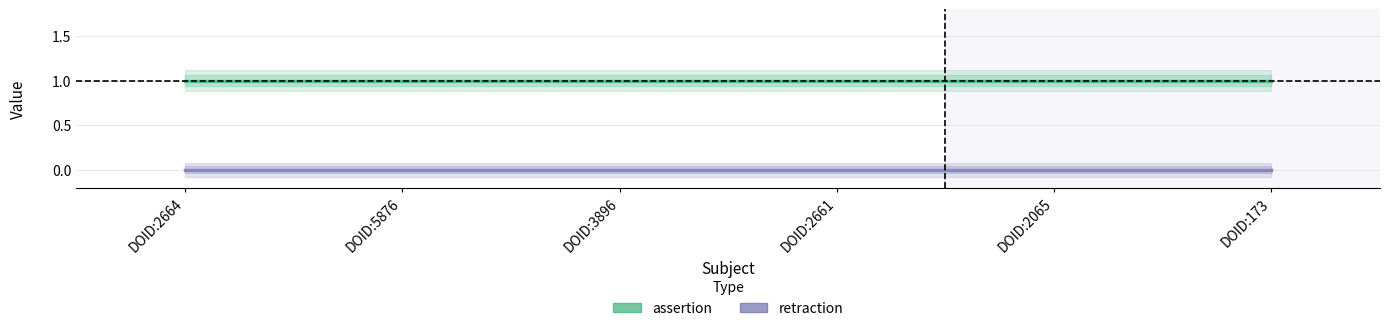

Where is assertion nearest to the value 1?

DOID:2664